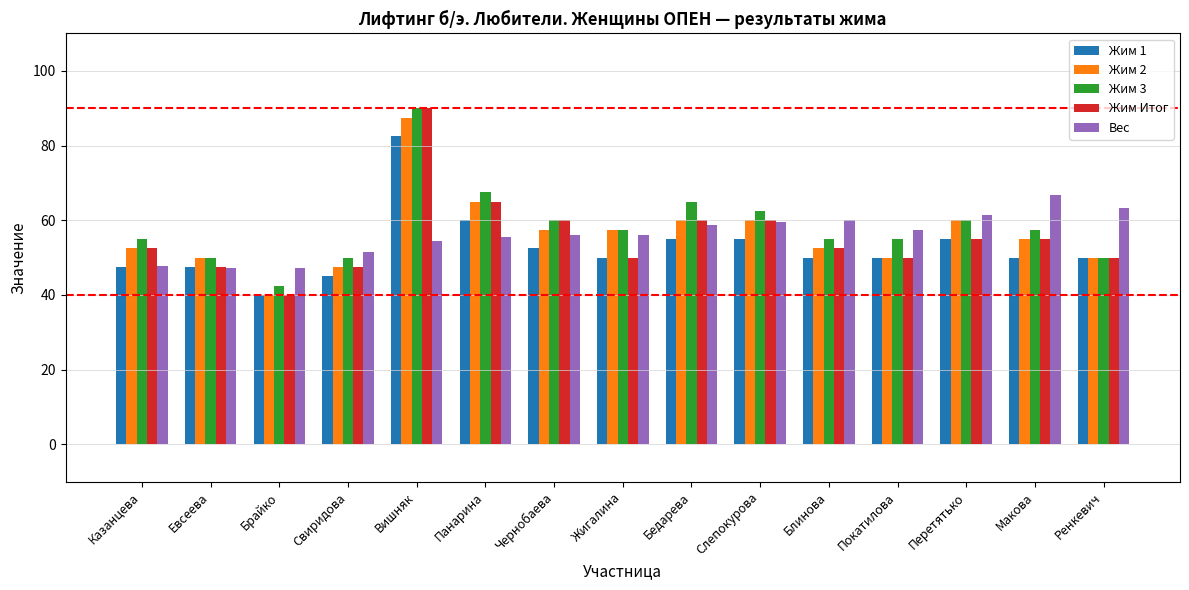

Which category has the highest value across all series?

Вишняк